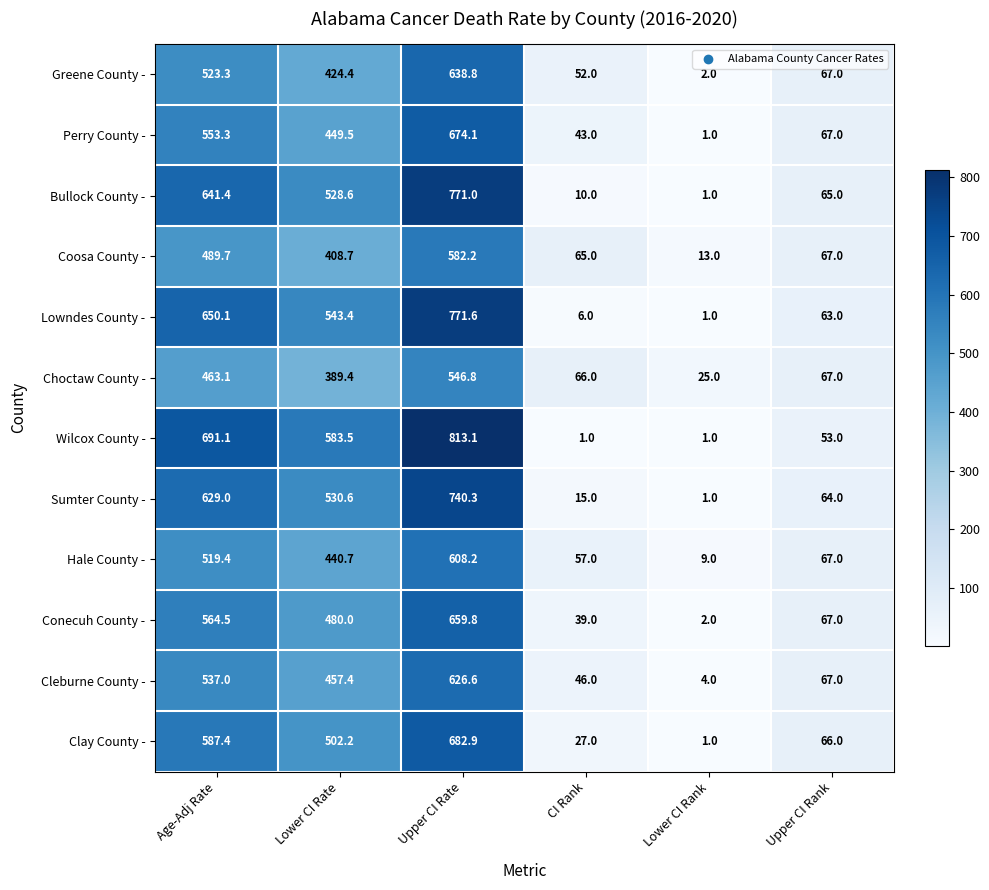

Which category has the highest value across all series?

Upper CI Rate